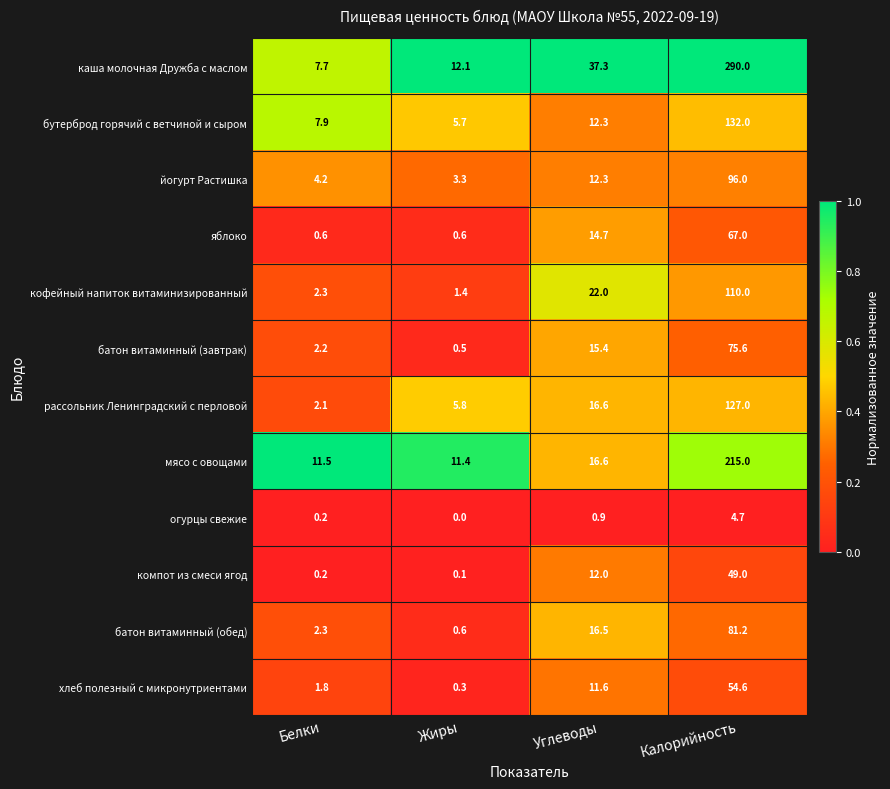

True or false: йогурт Растишка has a value of 50.2 at Калорийность.

False